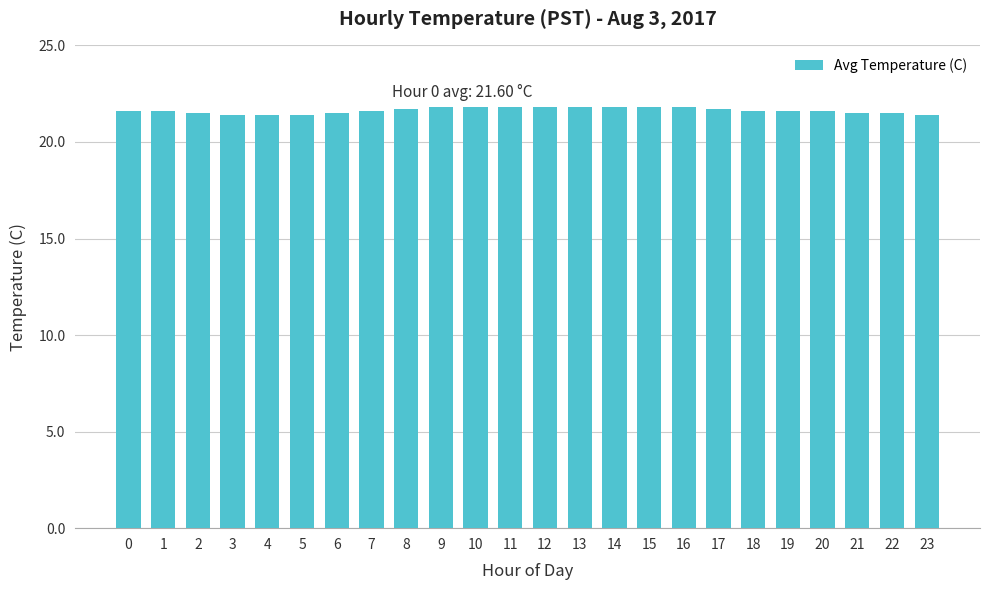

What is the maximum value shown in the chart?

21.8